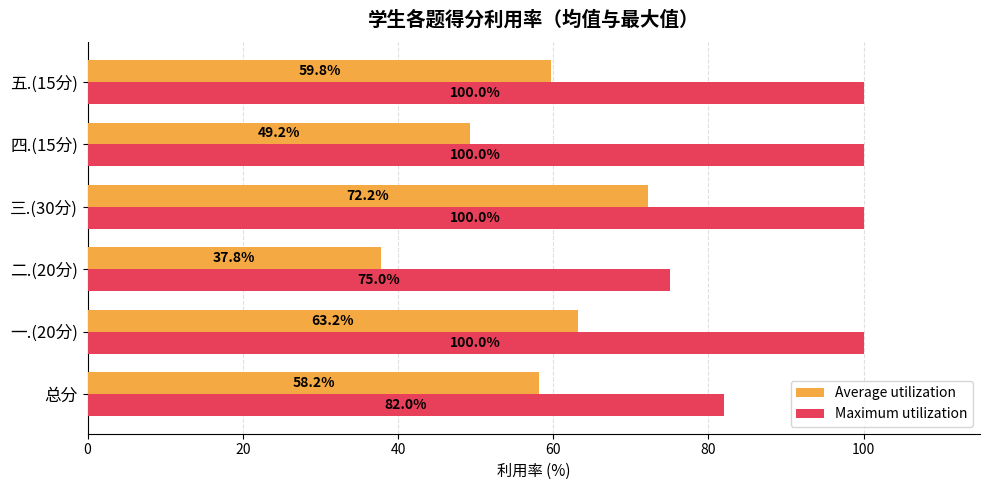

What is the average value of the Average utilization series?

56.7